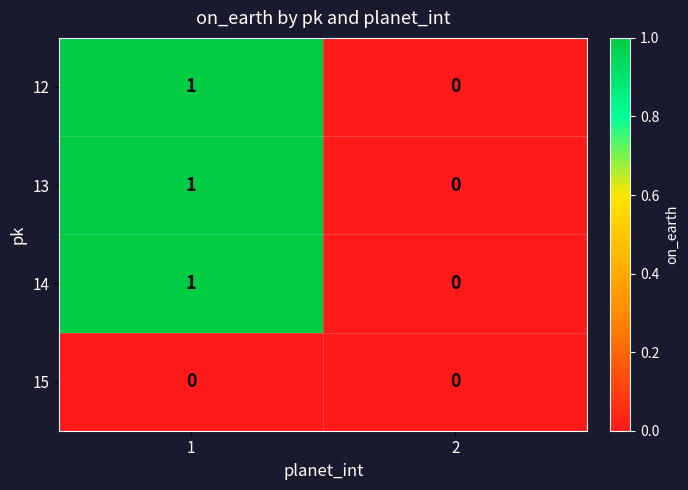

Is it true that 12 equals 0 at 2?

True